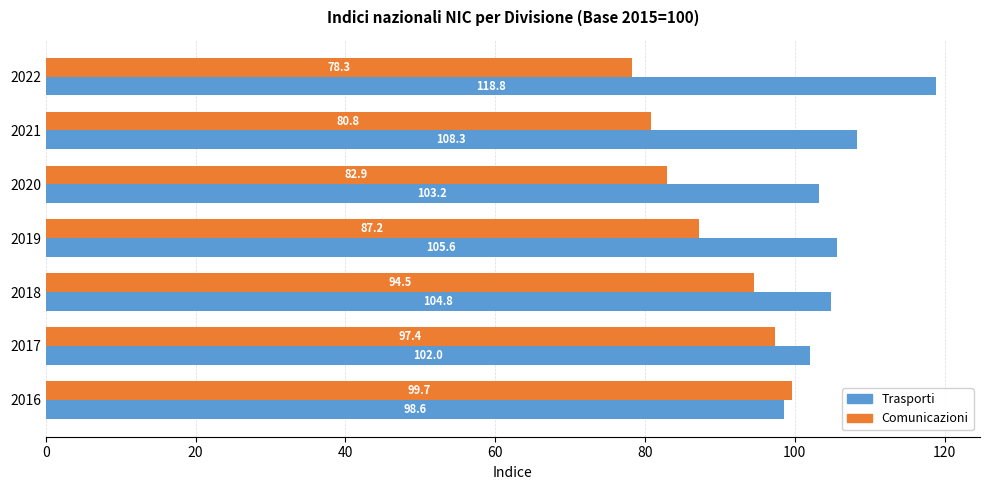

What is the difference between the highest and lowest values at 2016?

1.1